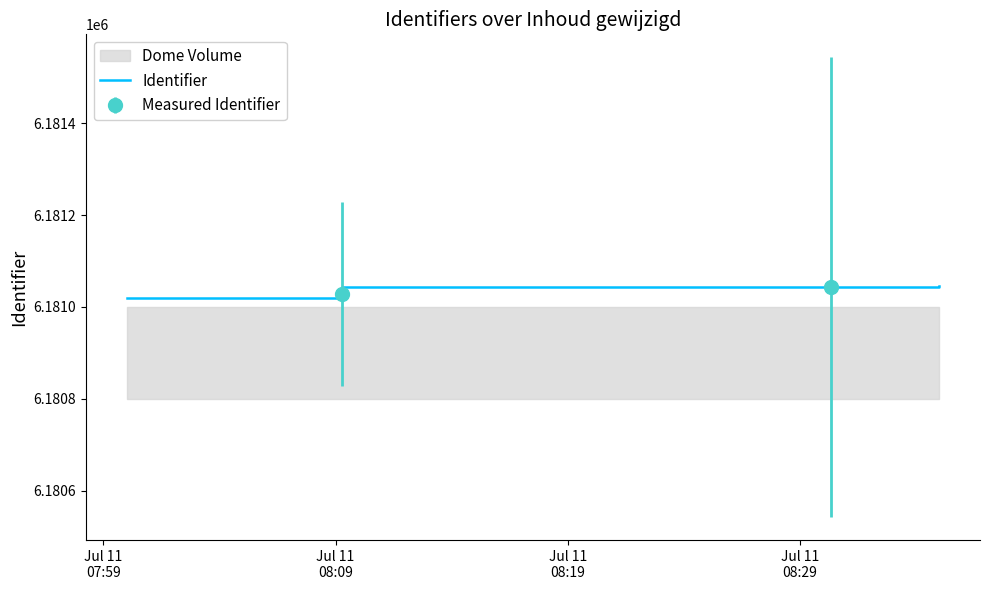

What is the difference between the maximum and minimum values?

27